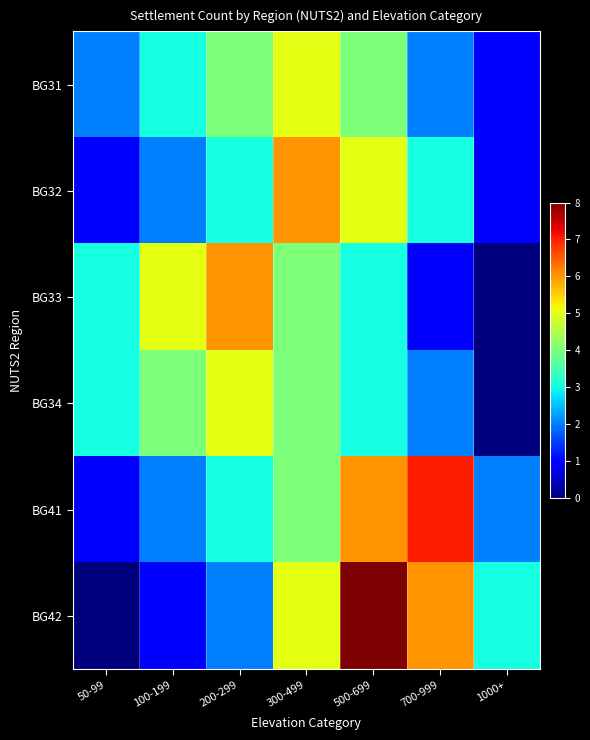

At which category is the sum across all series the highest?

500-699